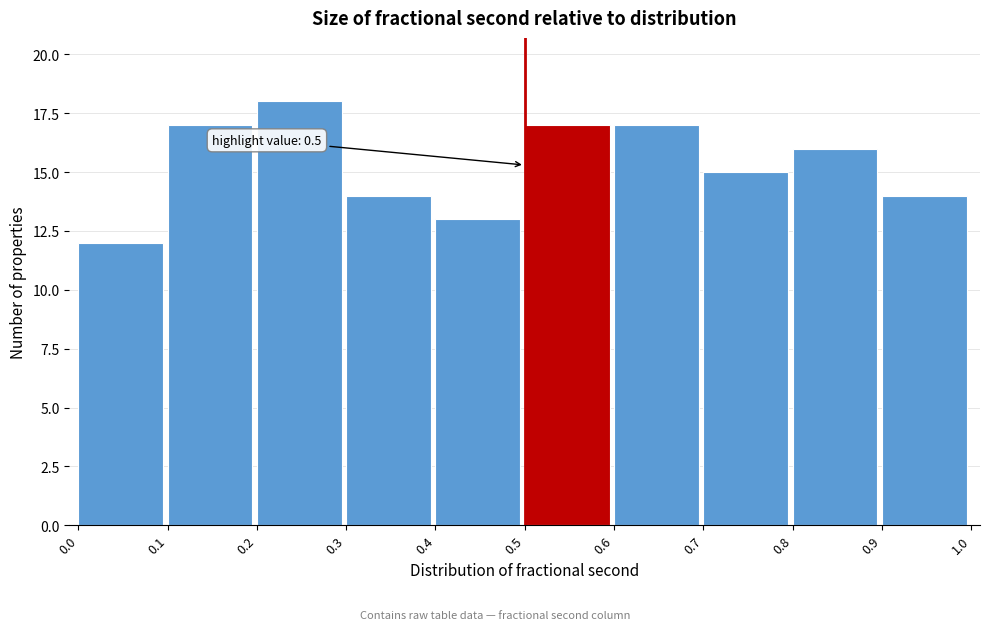

Over which range of the x-axis is the bar tallest?

0.2 to 0.3